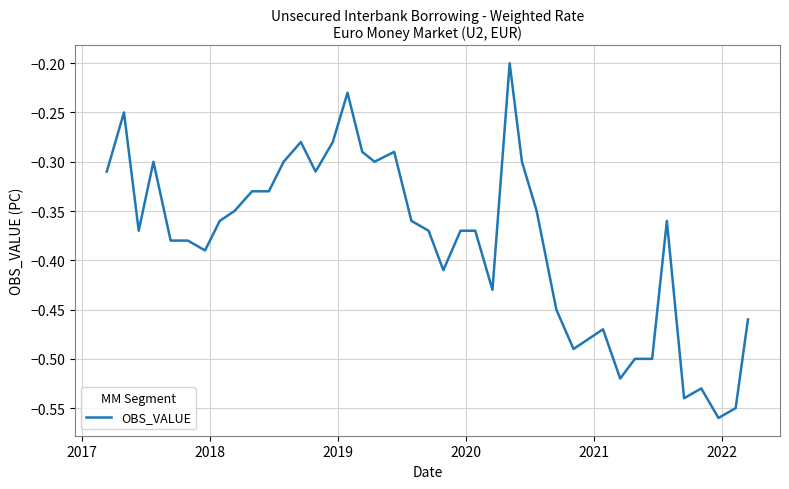

What is the difference between the maximum and minimum values?

0.4